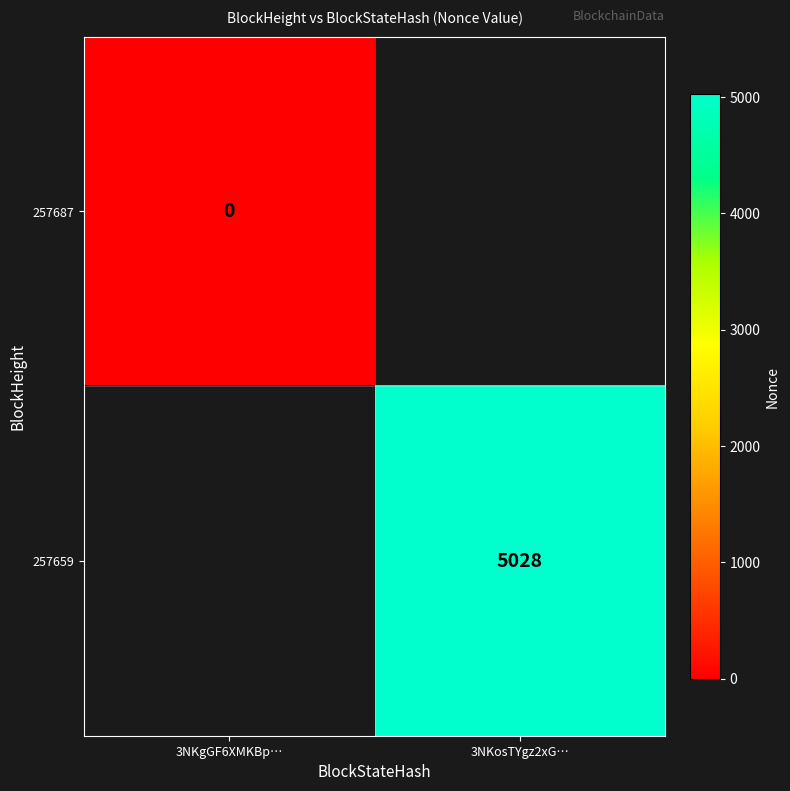

At how many categories does at least one series exceed 3883?

1